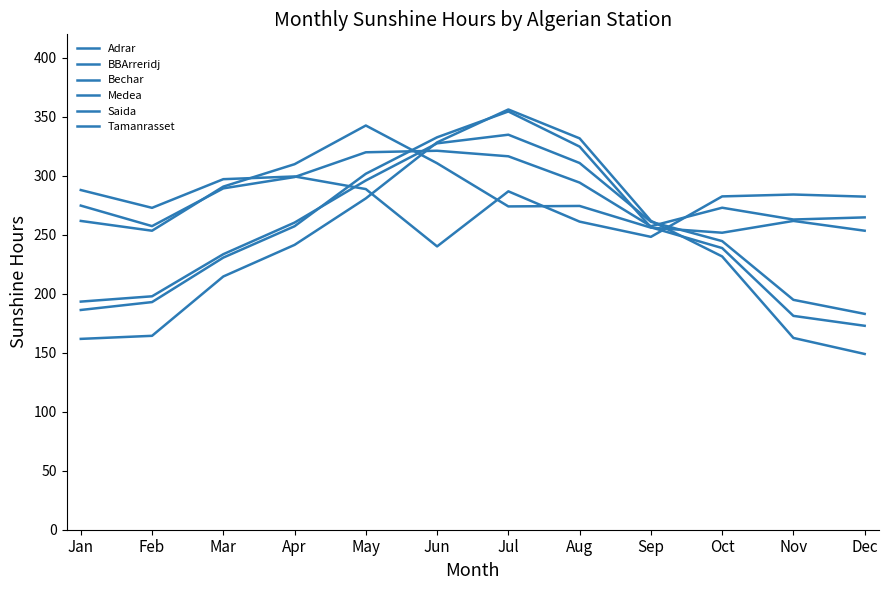

What is the difference between the maximum and minimum values in the BBArreridj series?

181.7